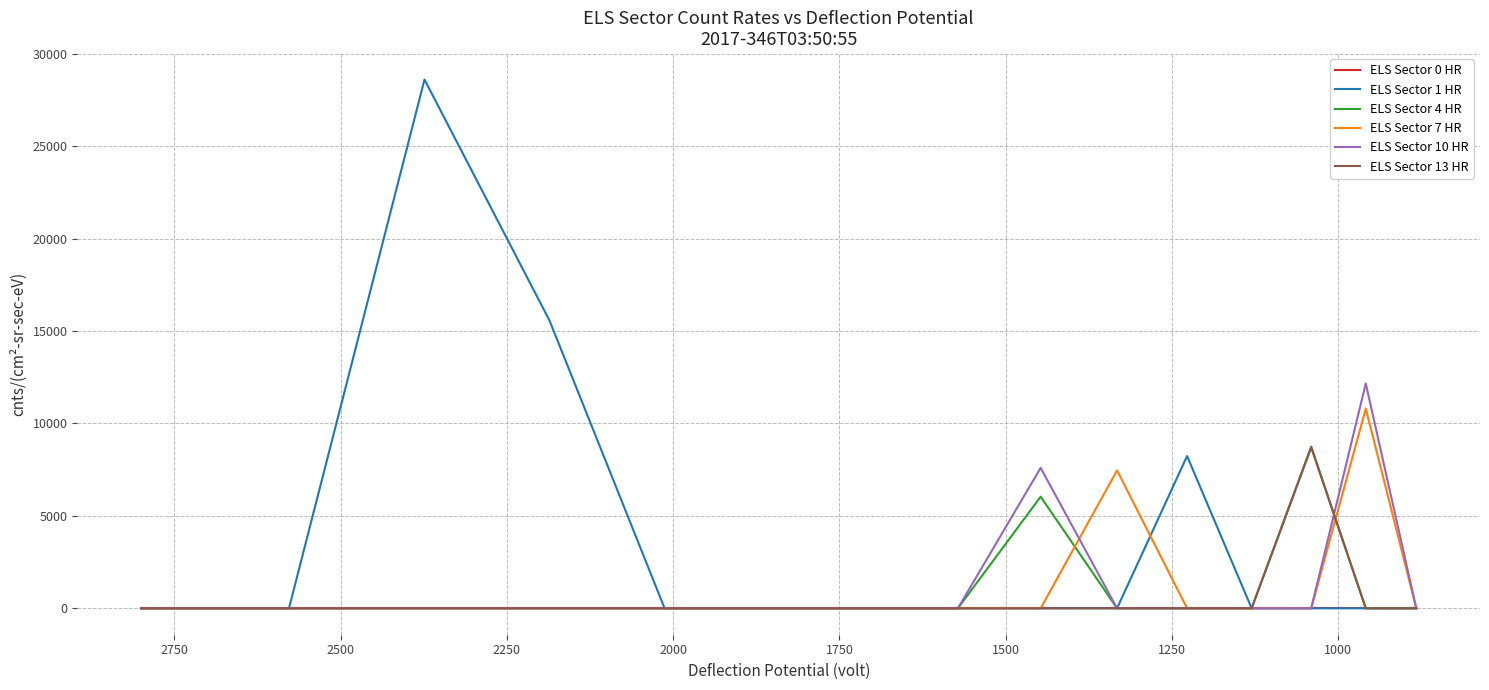

What are all the series names shown in the legend?

ELS Sector 0 HR, ELS Sector 1 HR, ELS Sector 4 HR, ELS Sector 7 HR, ELS Sector 10 HR, ELS Sector 13 HR